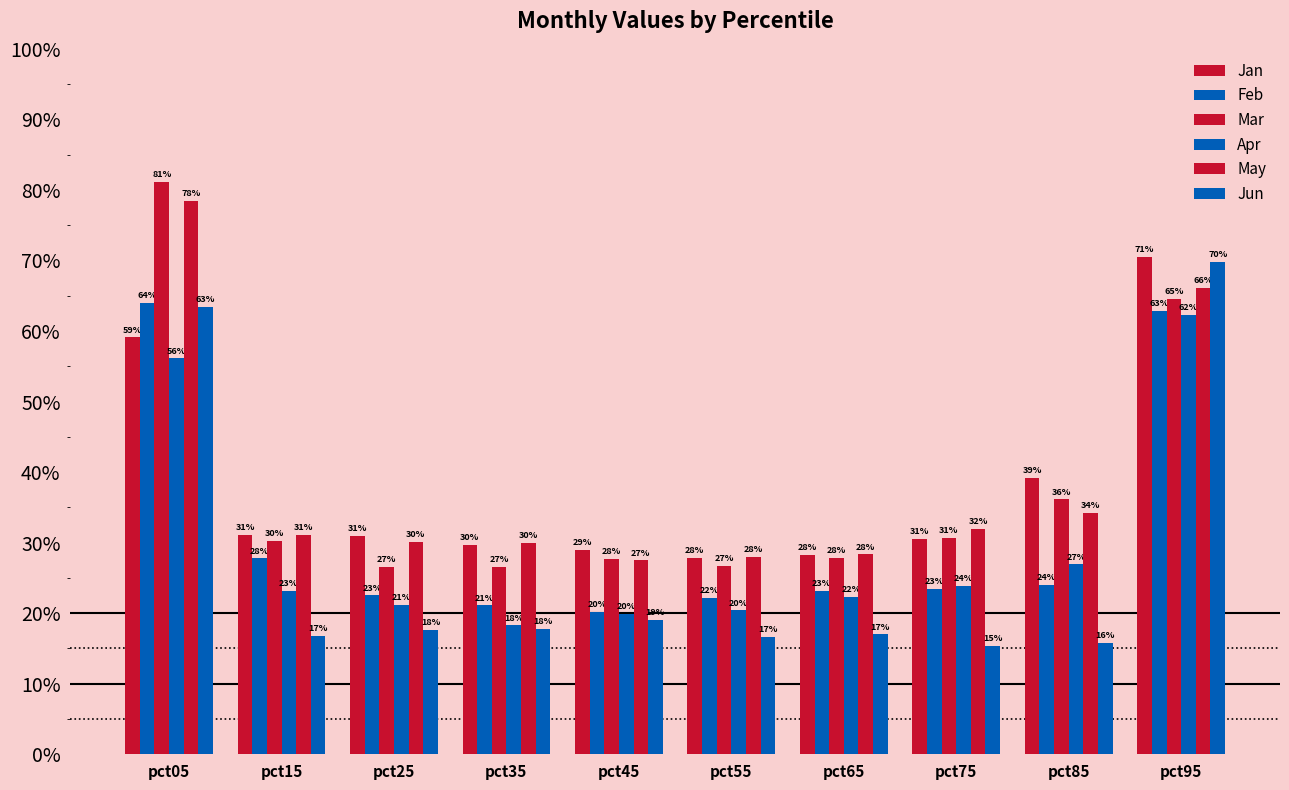

Does the chart contain any negative values?

No